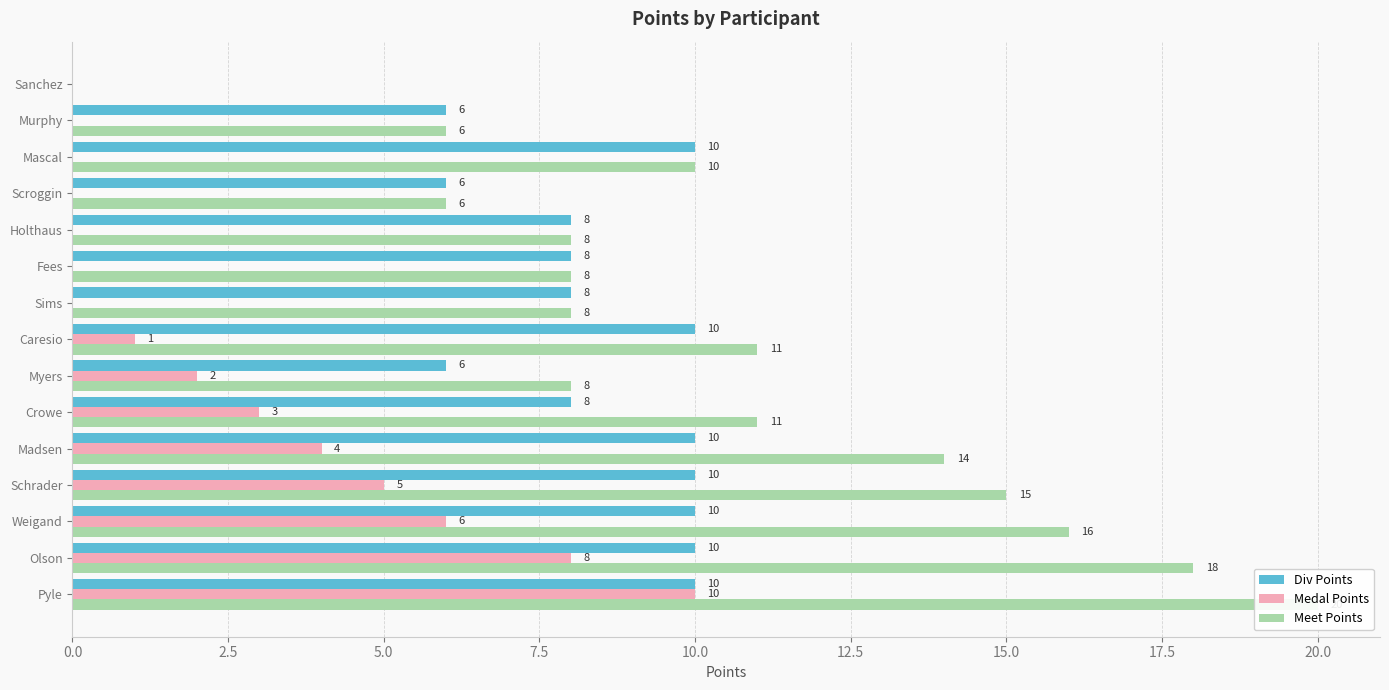

True or false: Meet Points has a value of 4 at Murphy.

False